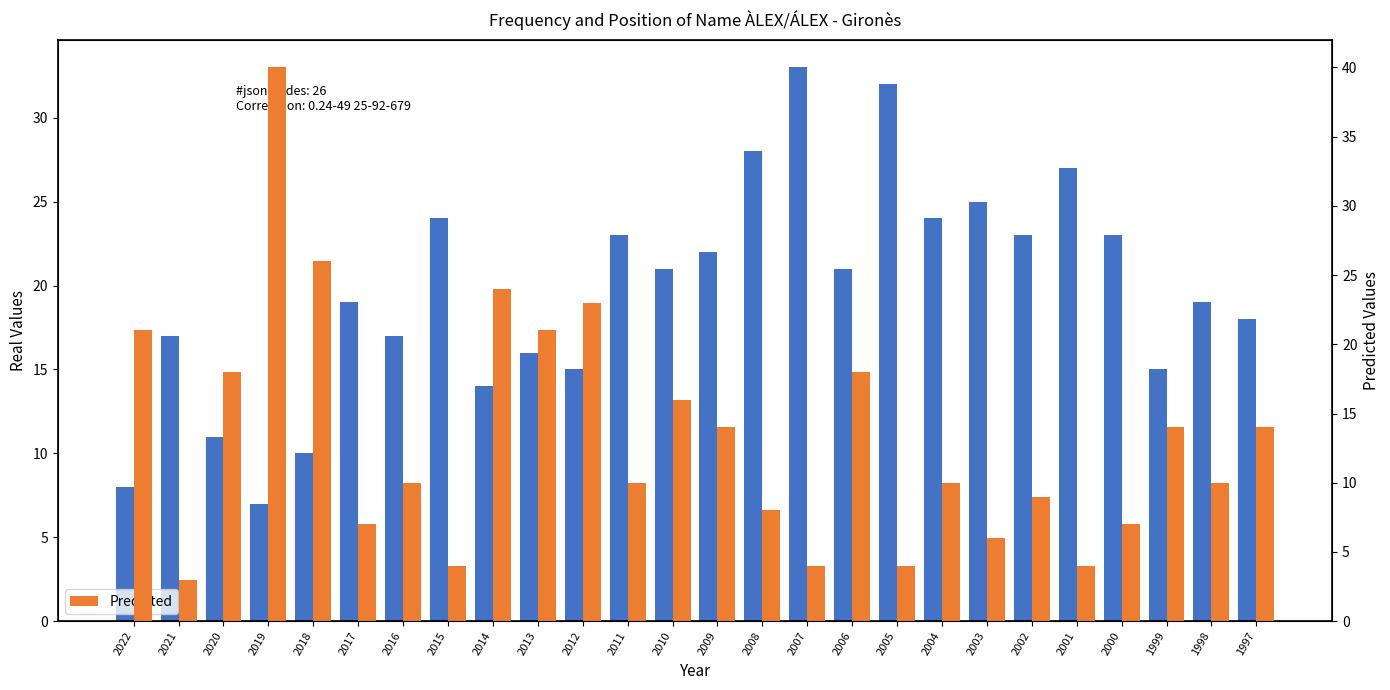

What value does the Frecuencia series have at 2017?

19